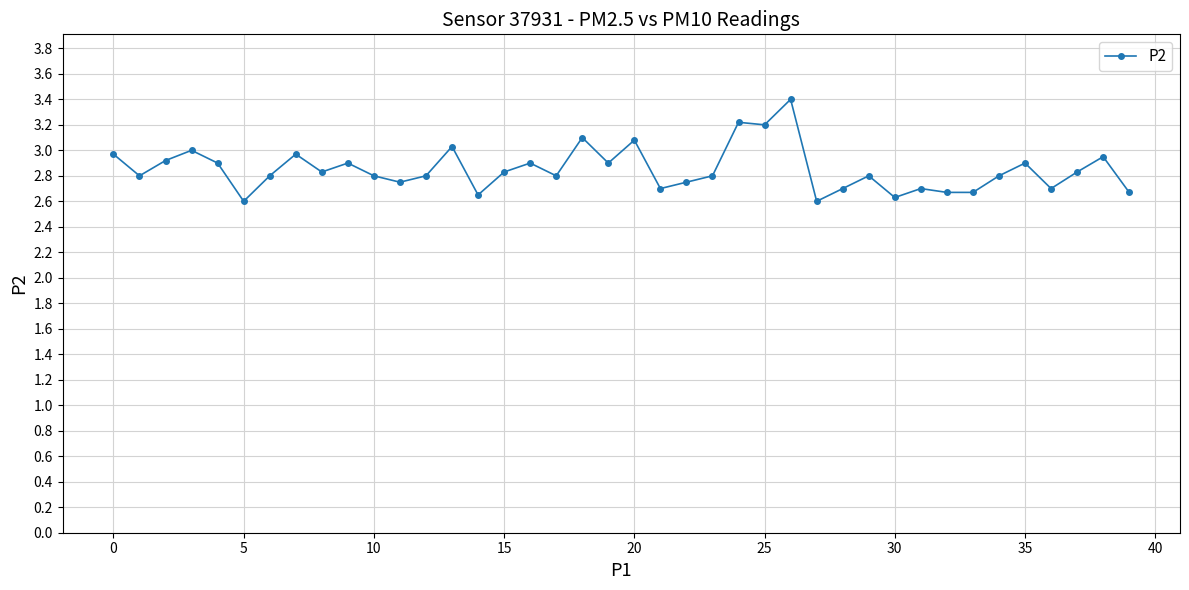

What is the average value?

2.9